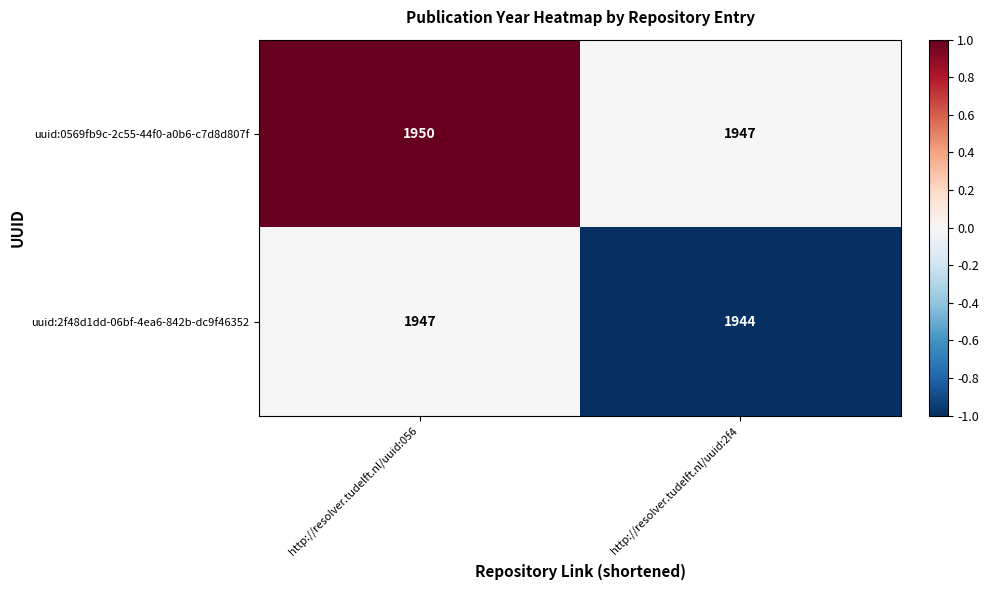

What is the total value across all series at http://resolver.tudelft.nl/uuid:2f4?

3891